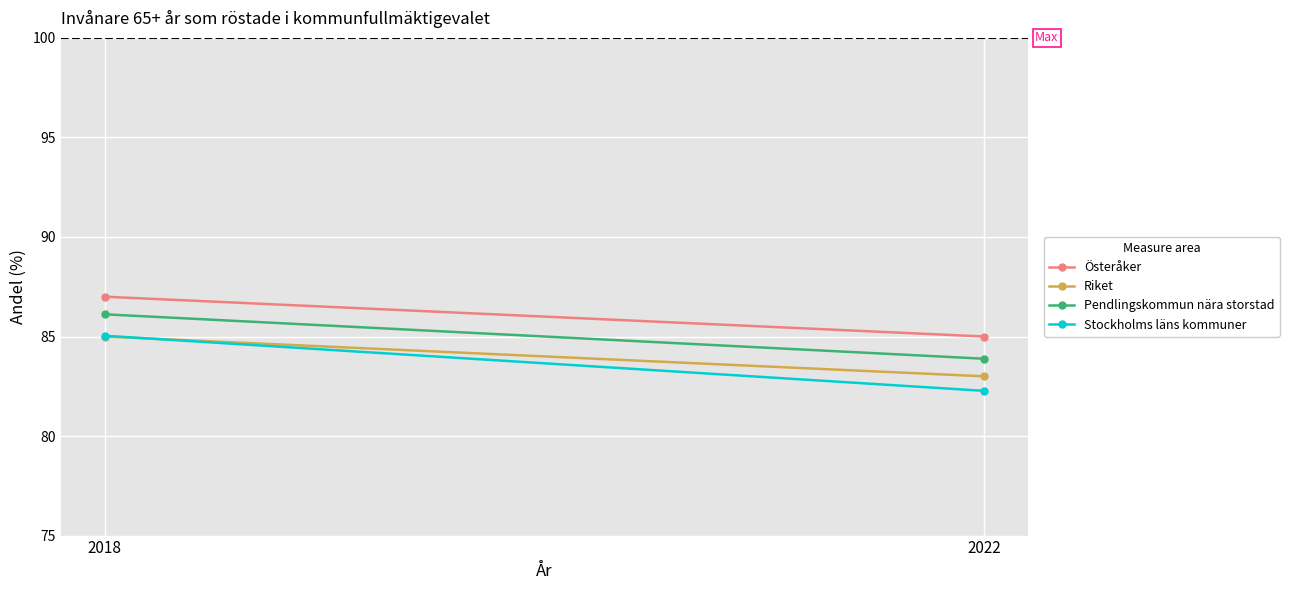

What is the difference between the maximum and minimum values in the Österåker series?

2.0